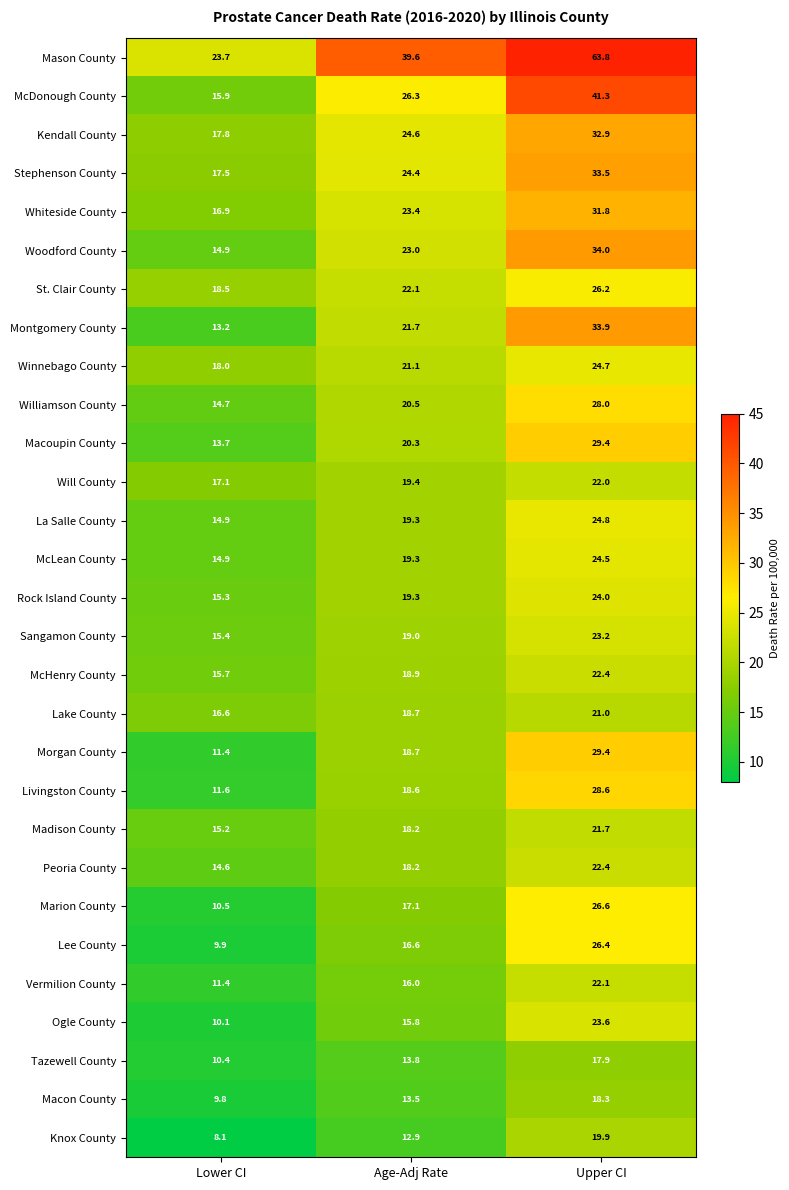

What is the sum of all Stephenson County values?

75.4